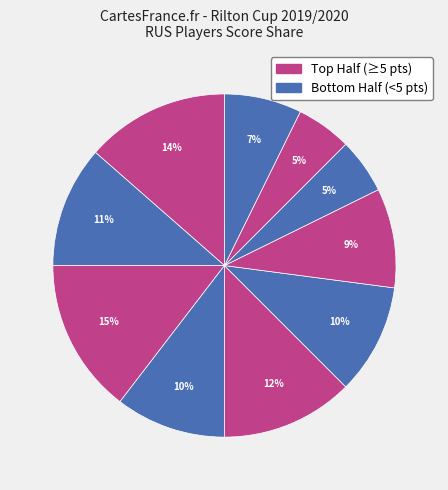

How many slices are in this pie chart?

10